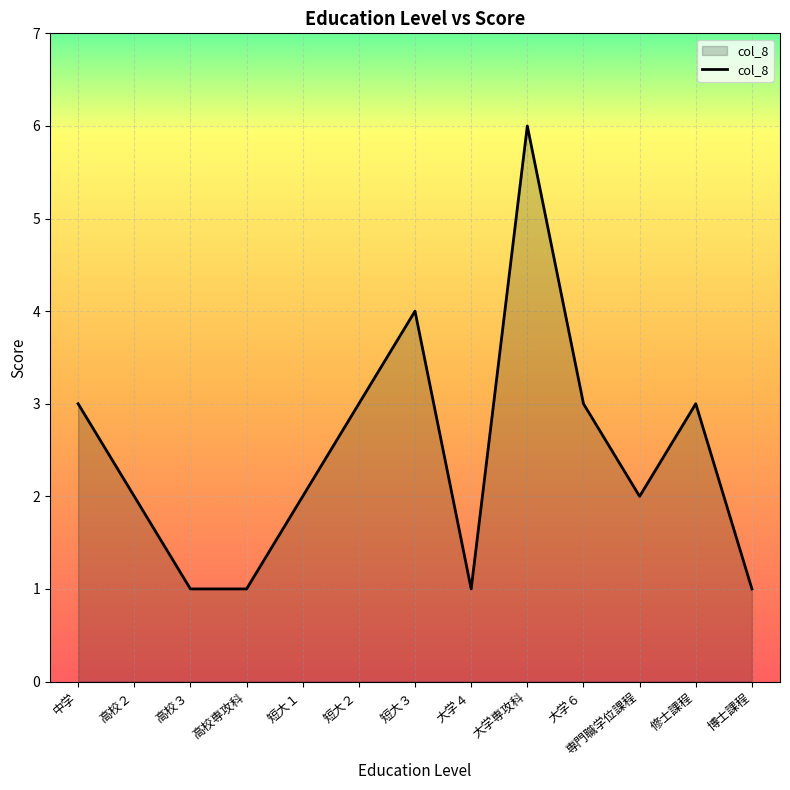

What is the smallest value displayed?

1